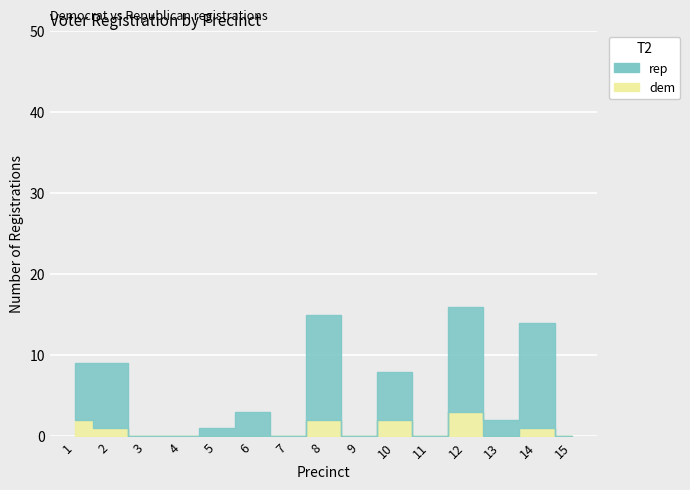

List the series in order of their peak value, highest first.

rep, dem